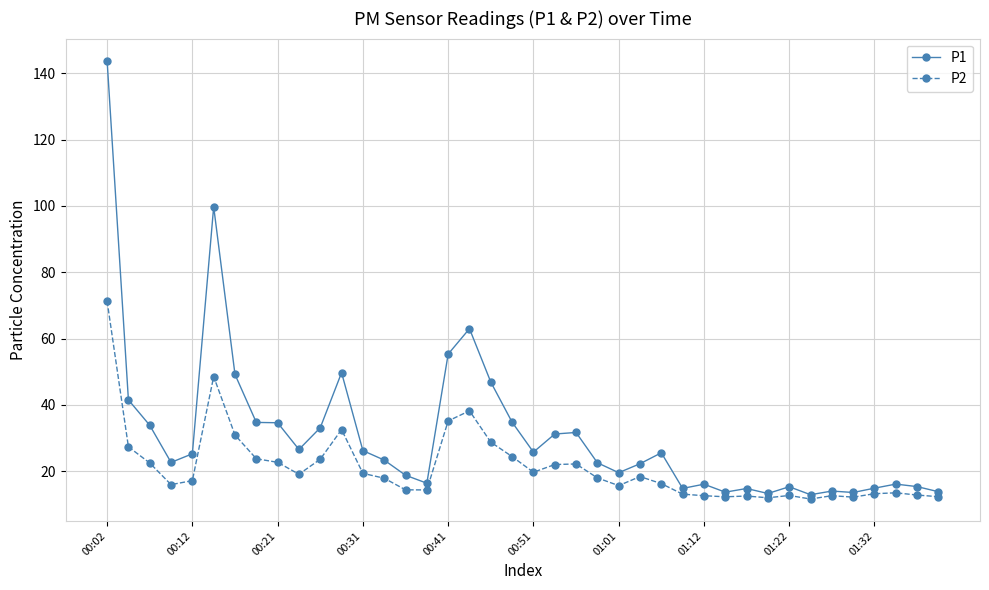

What is the sum of all P1 values?

1247.3